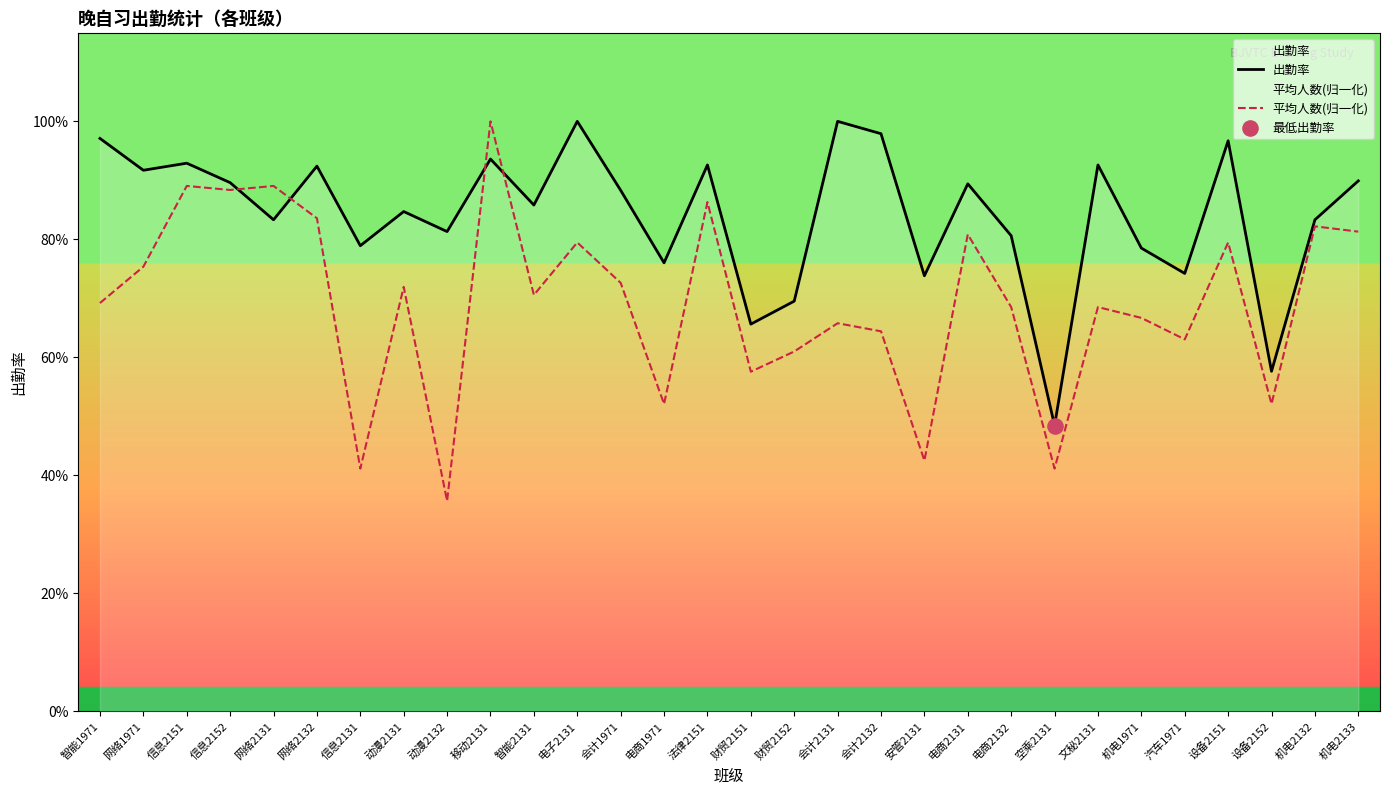

Which series contains the highest Y value?

出勤率